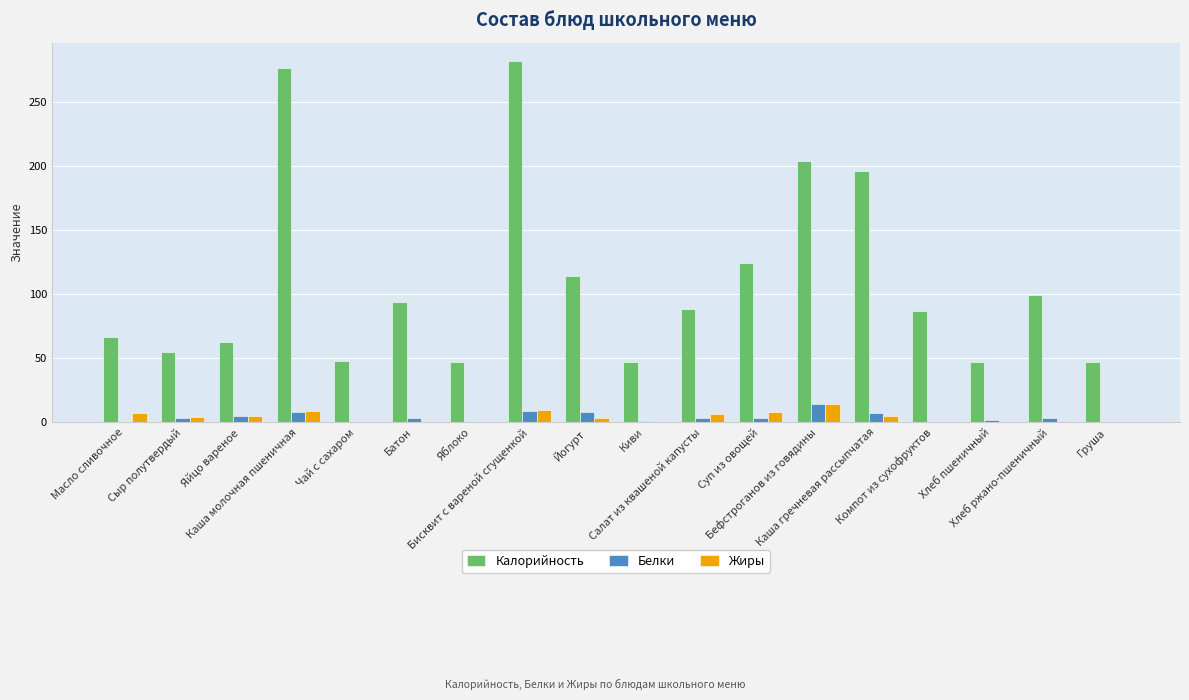

Which series has the largest total across all categories?

Калорийность